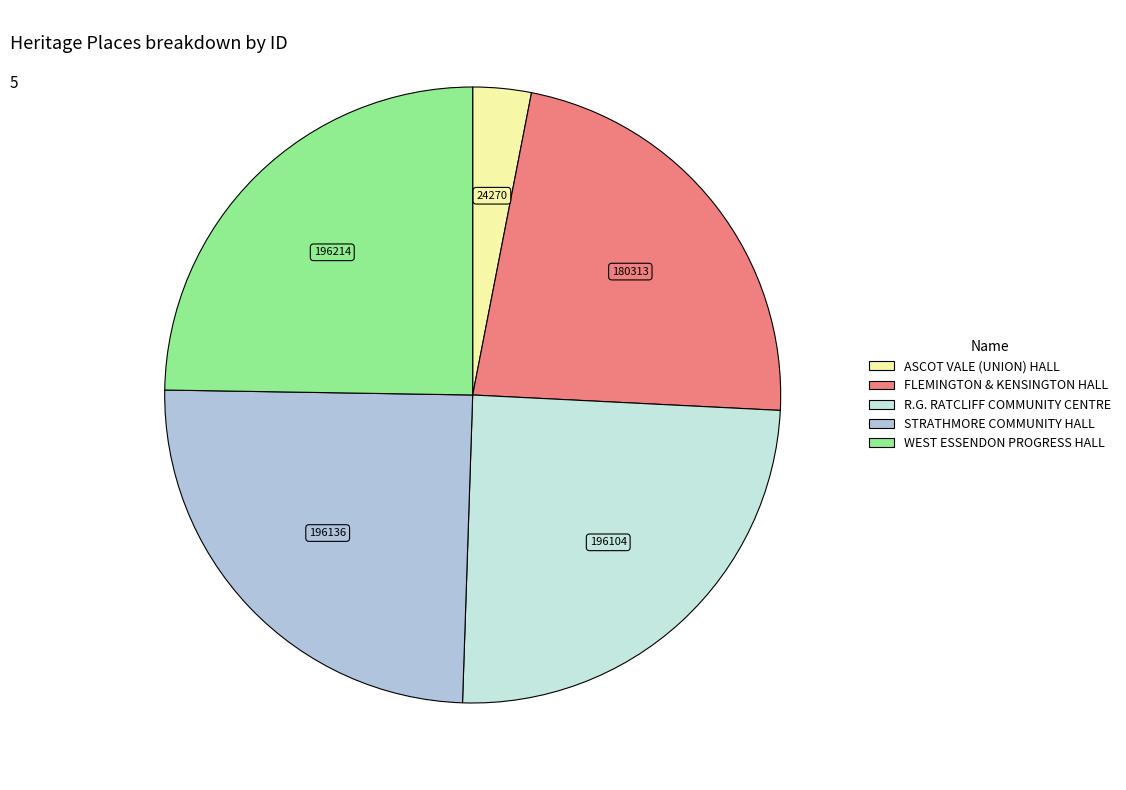

Is there a majority slice in this chart?

No